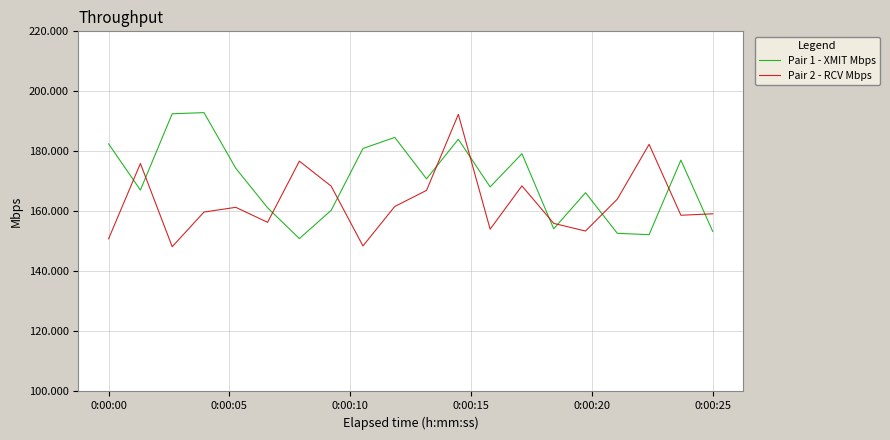

How many categories are shown in the chart?

20